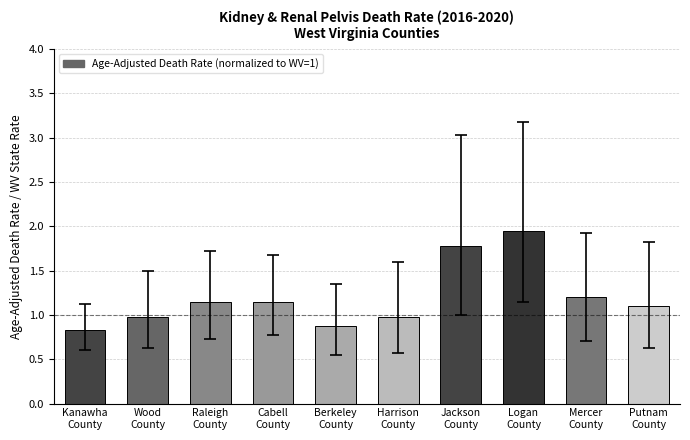

Is it true that the value at Cabell
County is 1.1?

True